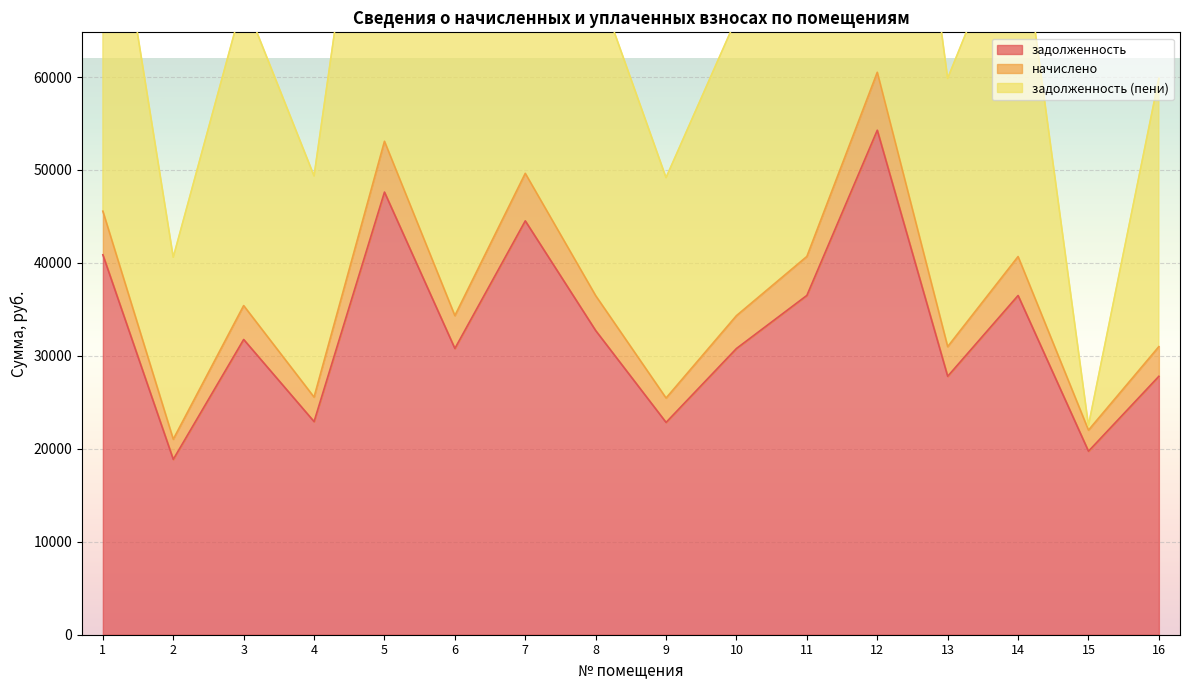

How many lines are shown in the chart?

3